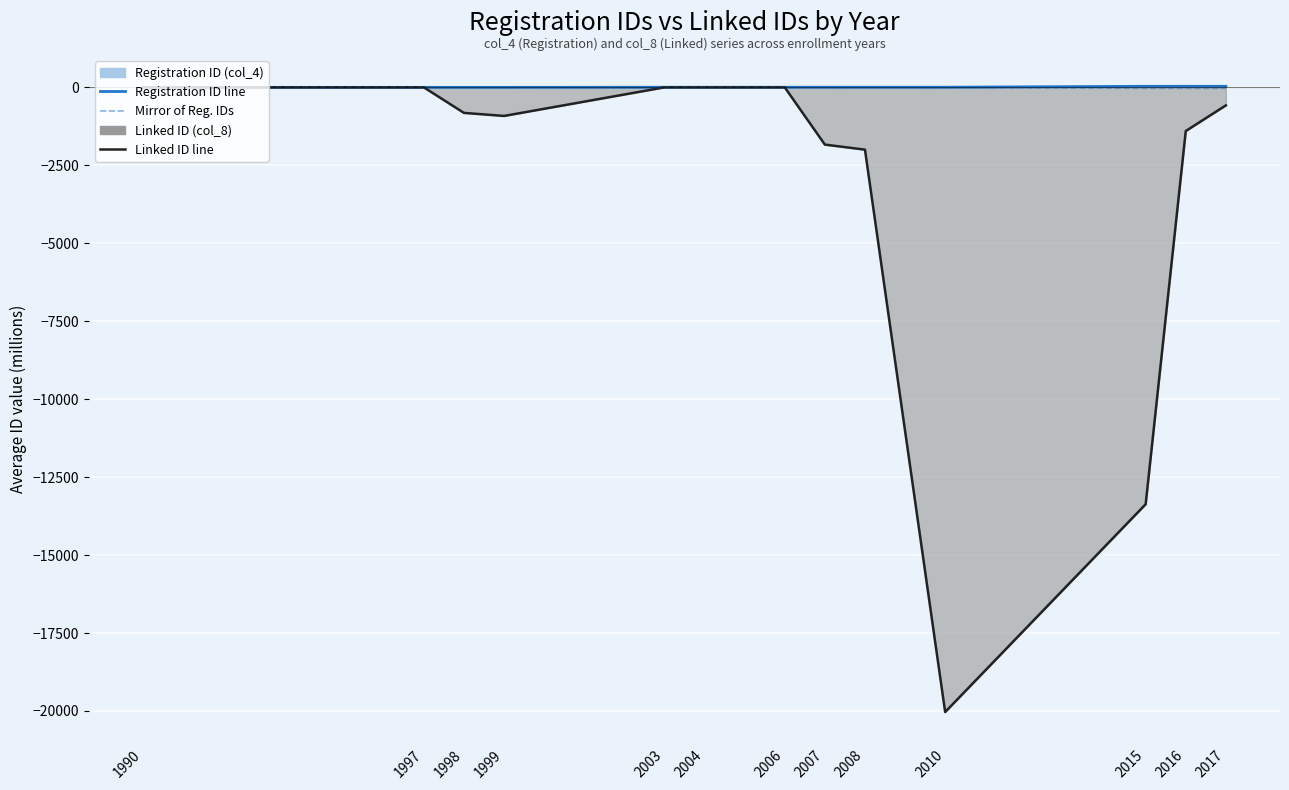

Which series has the largest total across all categories?

Registration ID line